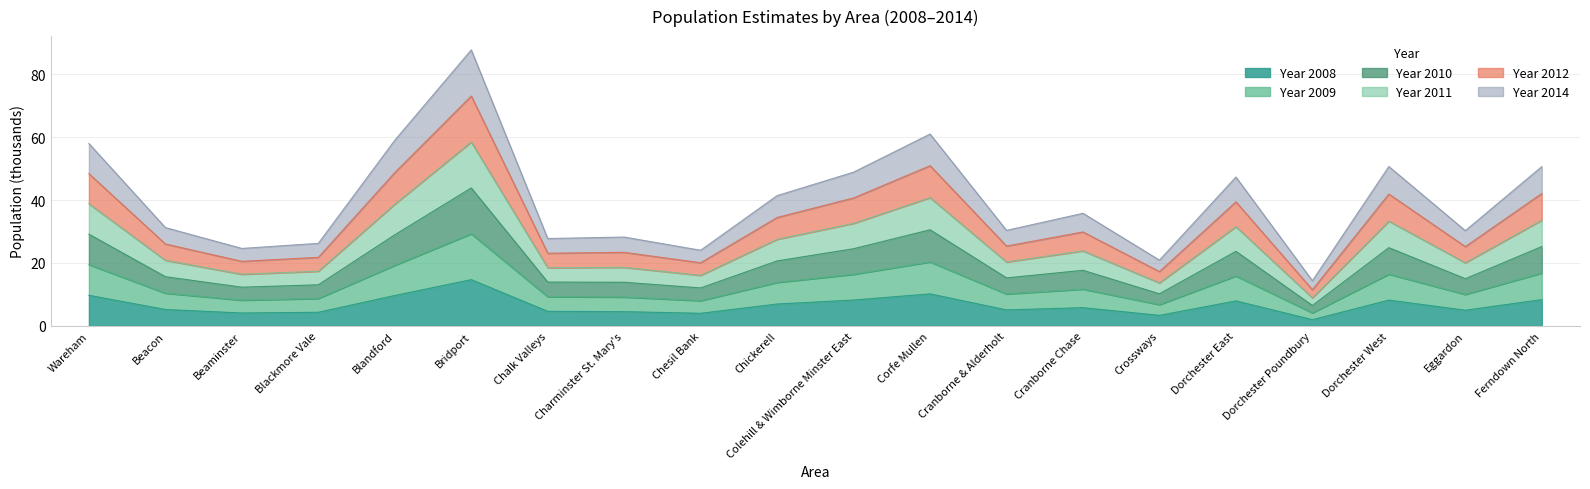

True or false: Year 2008 has a value of 5.8 at Cranborne Chase.

True